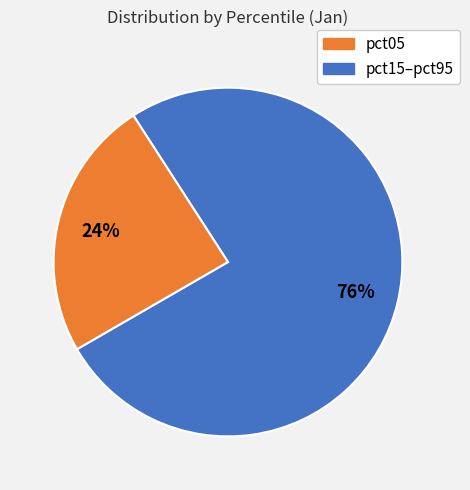

How many segments does this pie chart have?

2